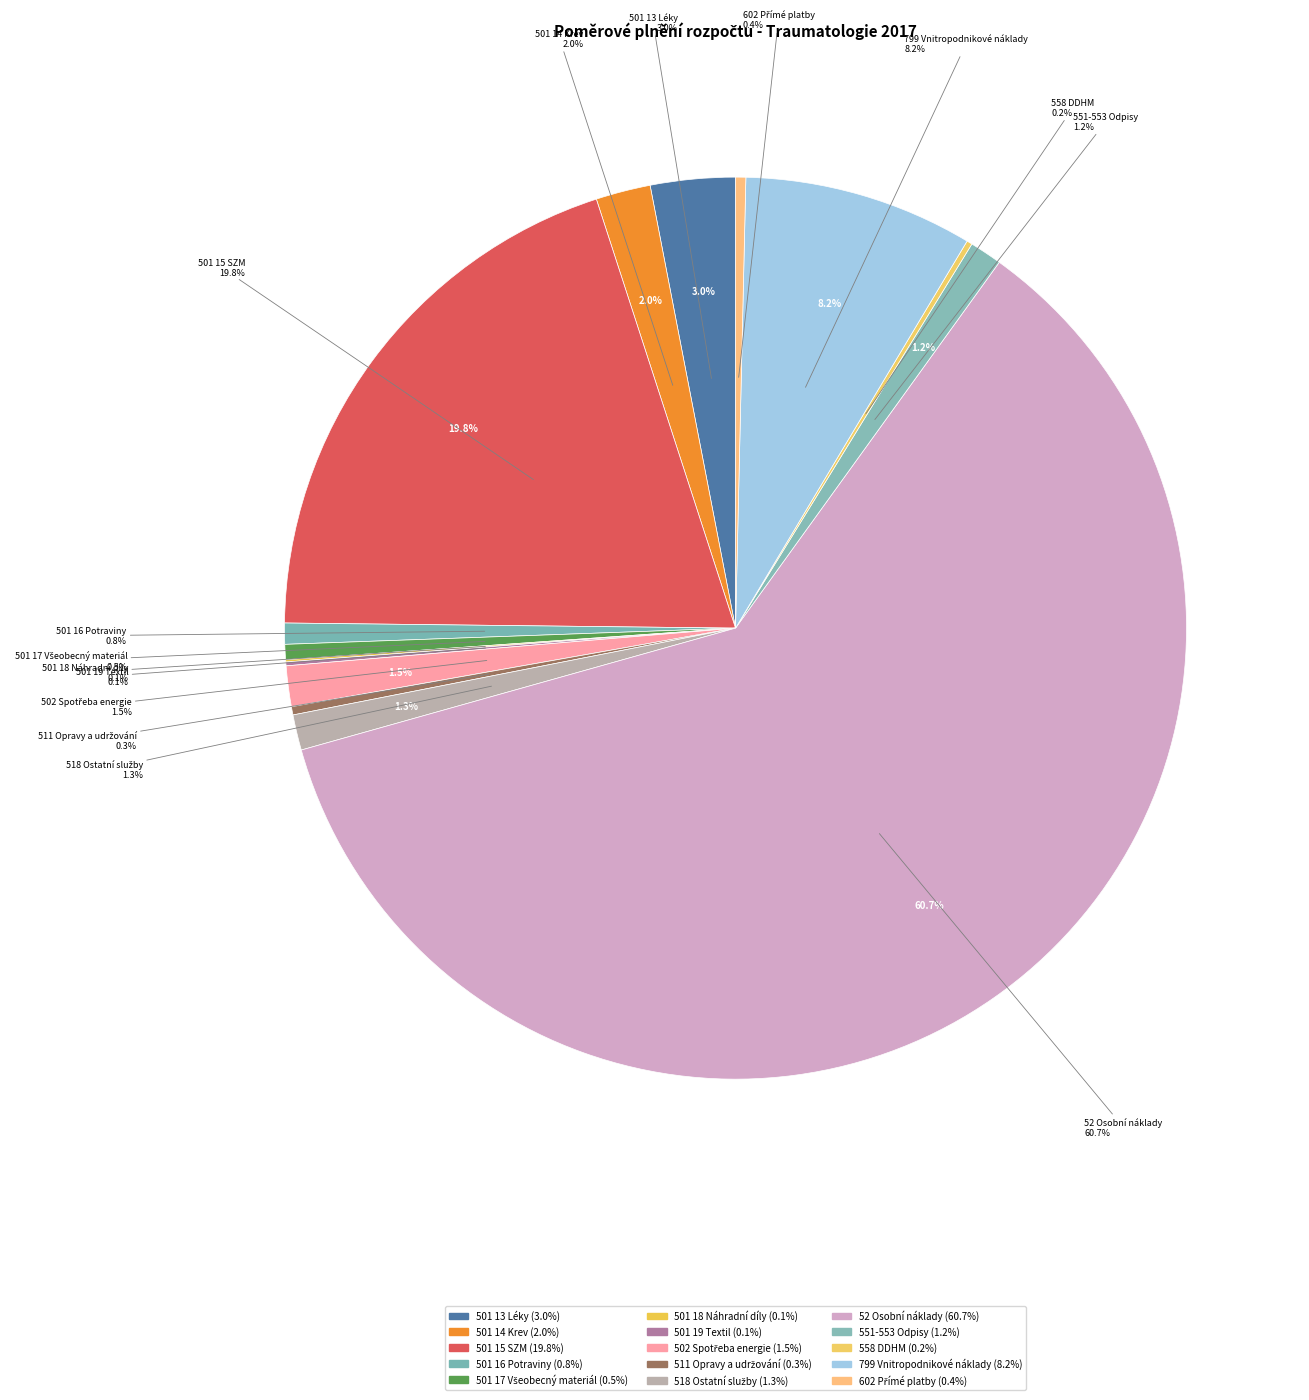

Which category has the smallest portion of the pie?

501 18 Náhradní díly